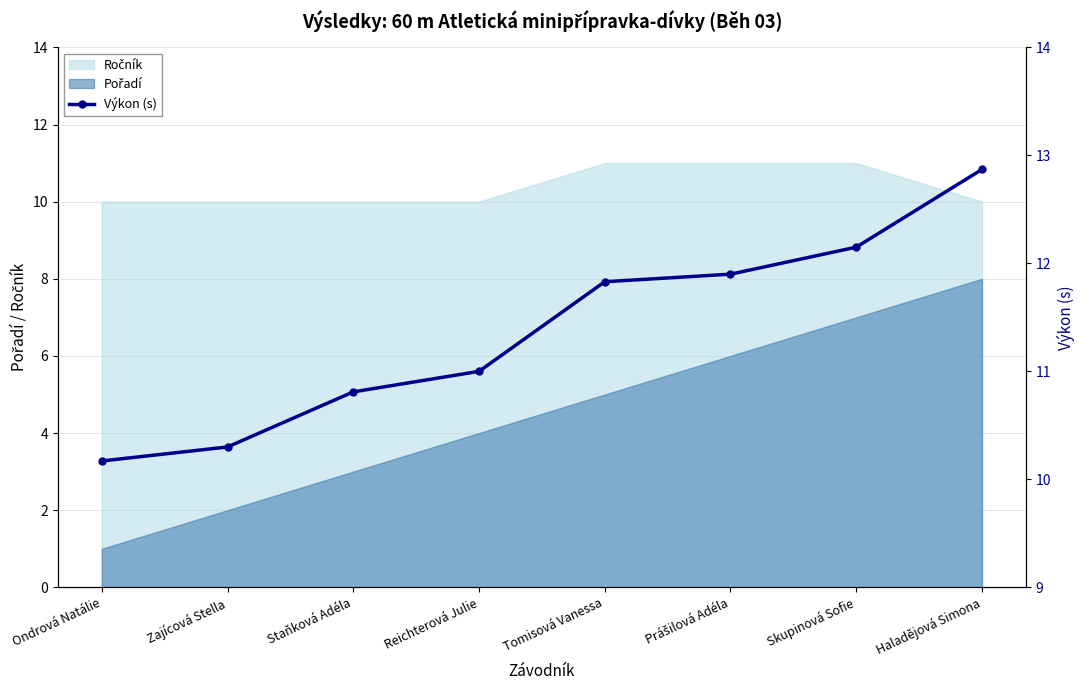

What is the change in value from Tomisová Vanessa to Prášilová Adéla?

+0.1